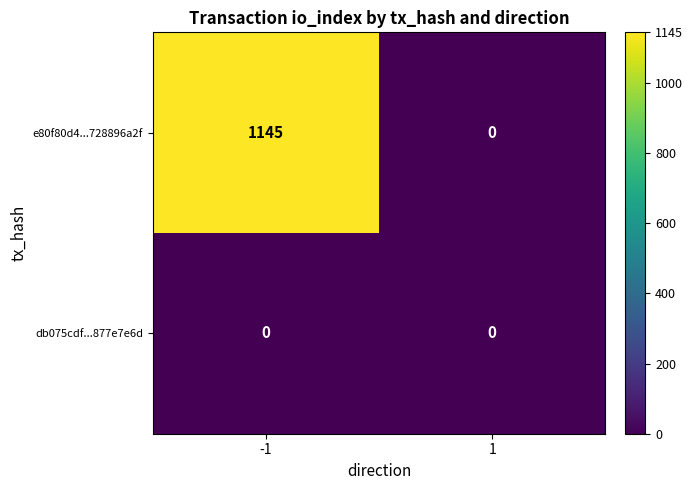

What is the maximum value shown in the chart?

1145